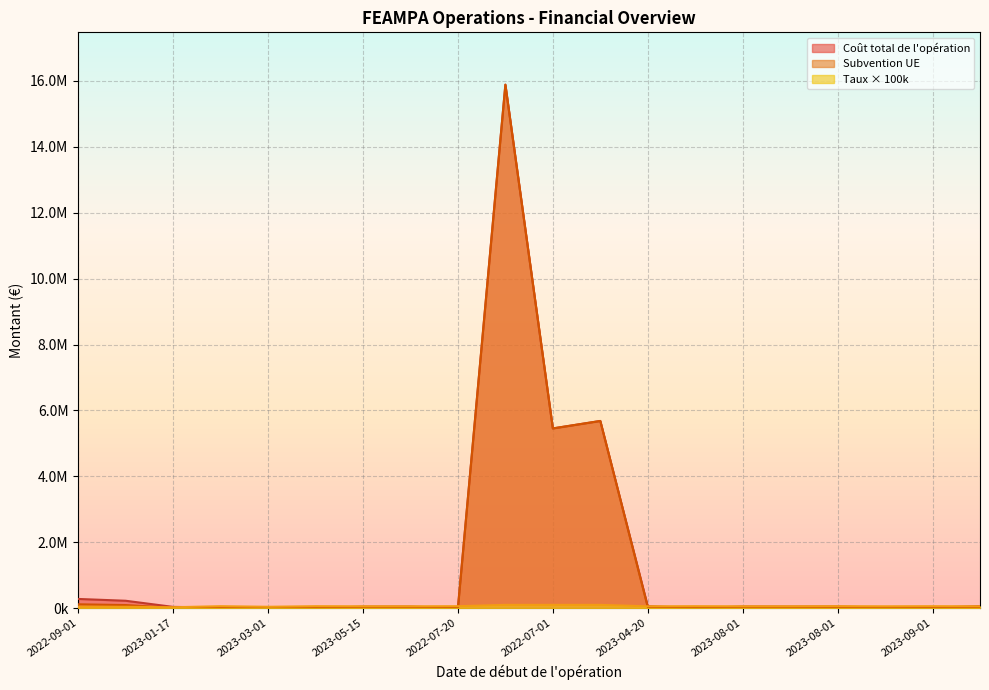

What is the difference between the maximum and minimum values in the Taux de cofinancement series?

72000.0